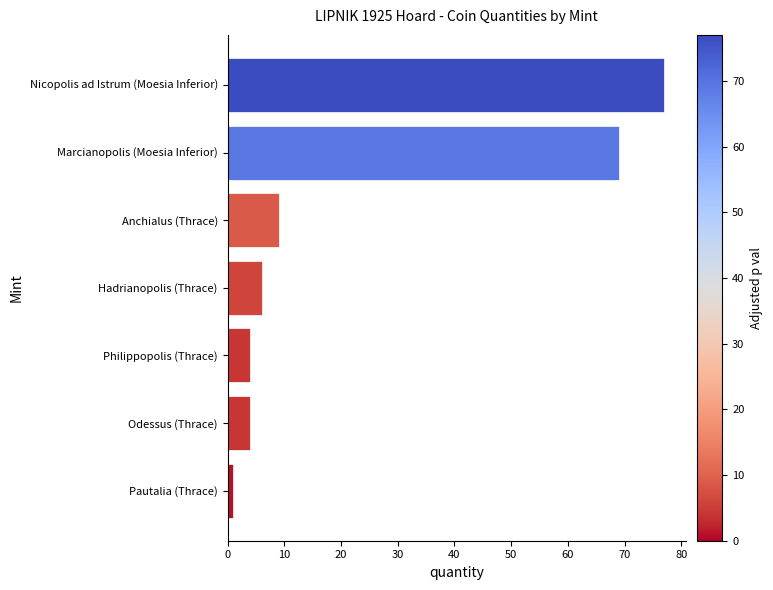

What is the difference between the second highest and minimum values?

68